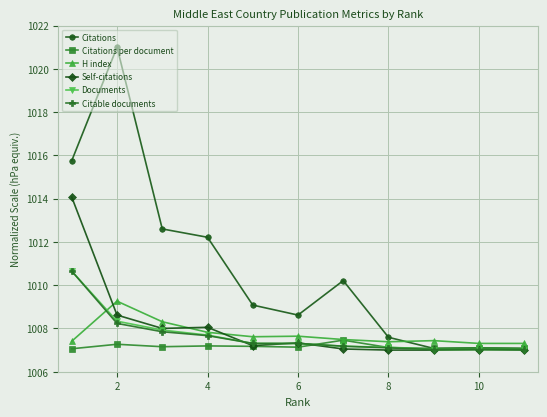

Which series has the widest spread of values?

Citations